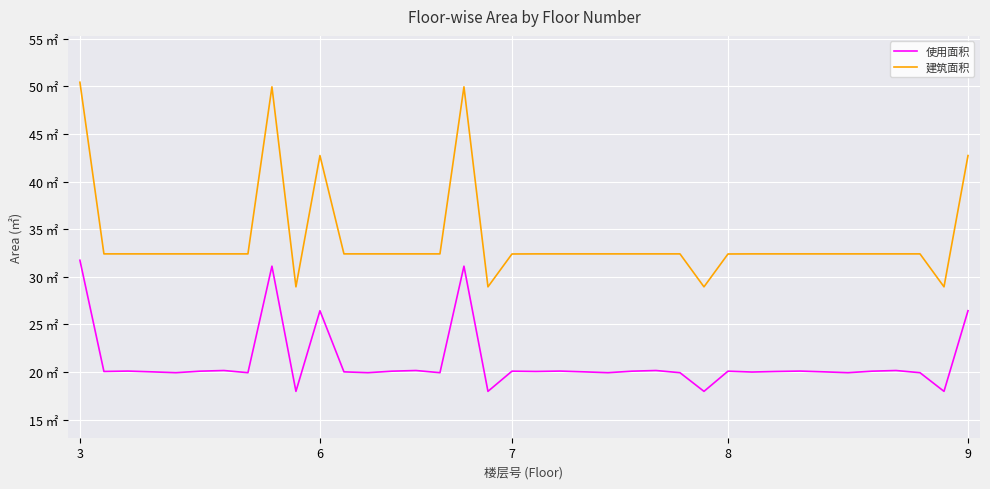

What is the sum of all 使用面积 values?

799.5